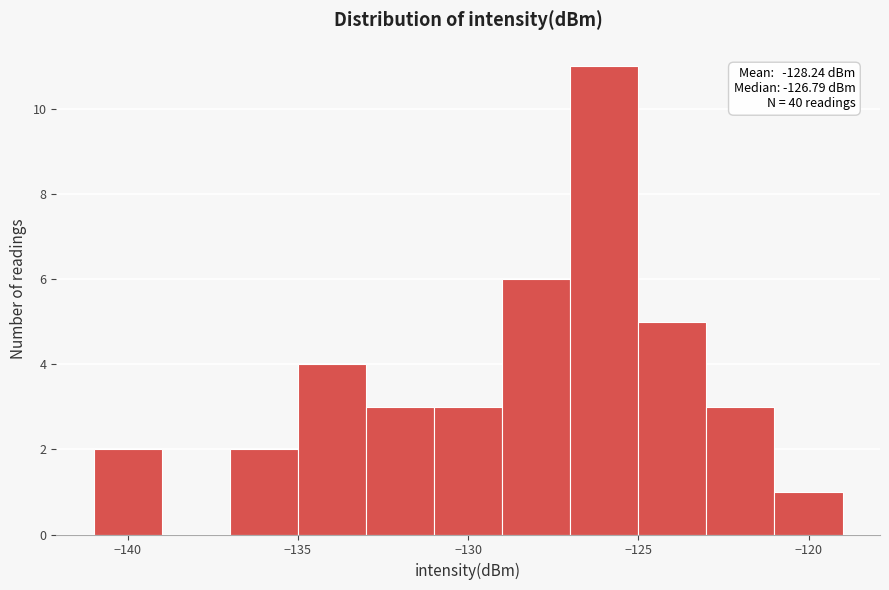

Which range on the x-axis has the tallest bar?

-127 to -125